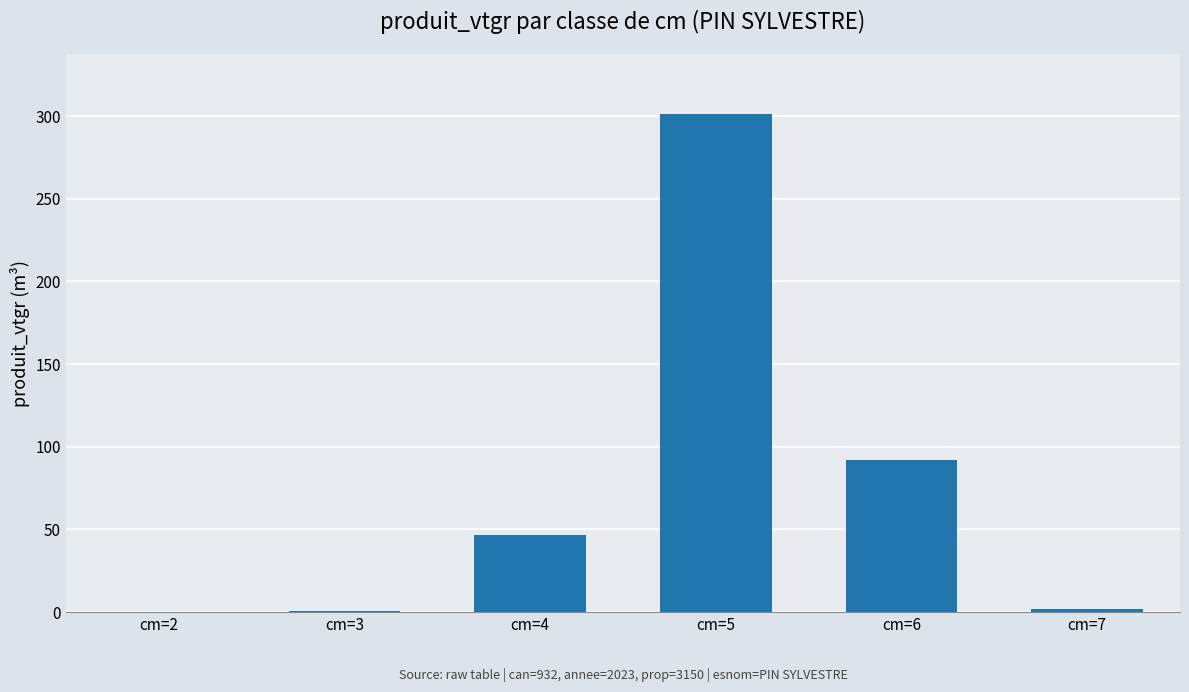

What is the maximum value shown in the chart?

301.5